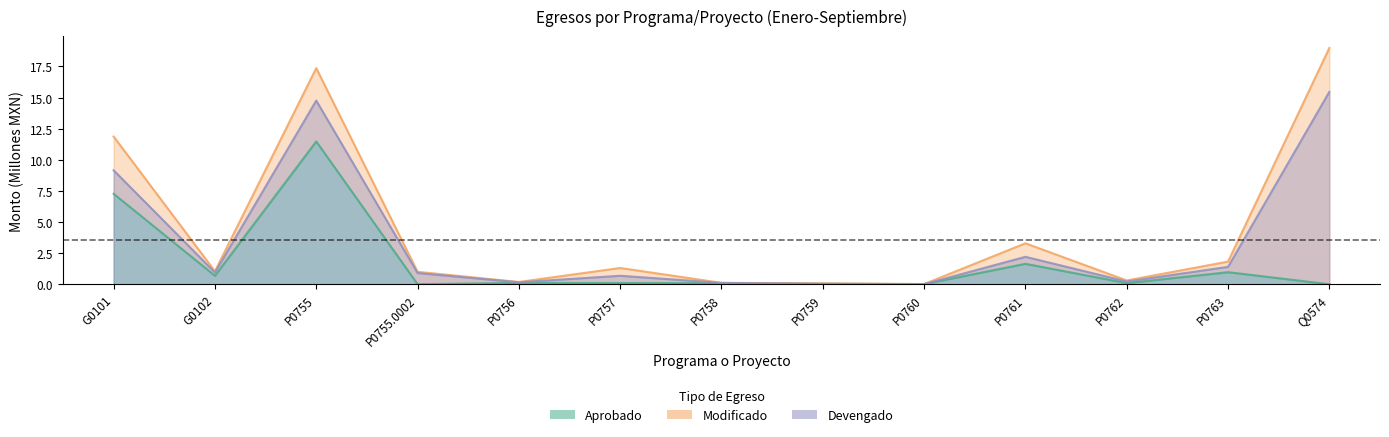

Reading left to right, transcribe all the data shown in this chart.

Aprobado: G0101=7.3	G0102=0.7	P0755=11.5	P0755.0002=0.0	P0756=0.1	P0757=0.1	P0758=0.1	P0759=0.0	P0760=0.0	P0761=1.6	P0762=0.1	P0763=1.0	Q0574=0.0
Modificado: G0101=11.9	G0102=1.0	P0755=17.4	P0755.0002=1.0	P0756=0.2	P0757=1.3	P0758=0.1	P0759=0.1	P0760=0.0	P0761=3.3	P0762=0.3	P0763=1.8	Q0574=19.0
Devengado: G0101=9.2	G0102=0.9	P0755=14.8	P0755.0002=0.9	P0756=0.2	P0757=0.7	P0758=0.1	P0759=0.0	P0760=0.0	P0761=2.2	P0762=0.2	P0763=1.4	Q0574=15.5